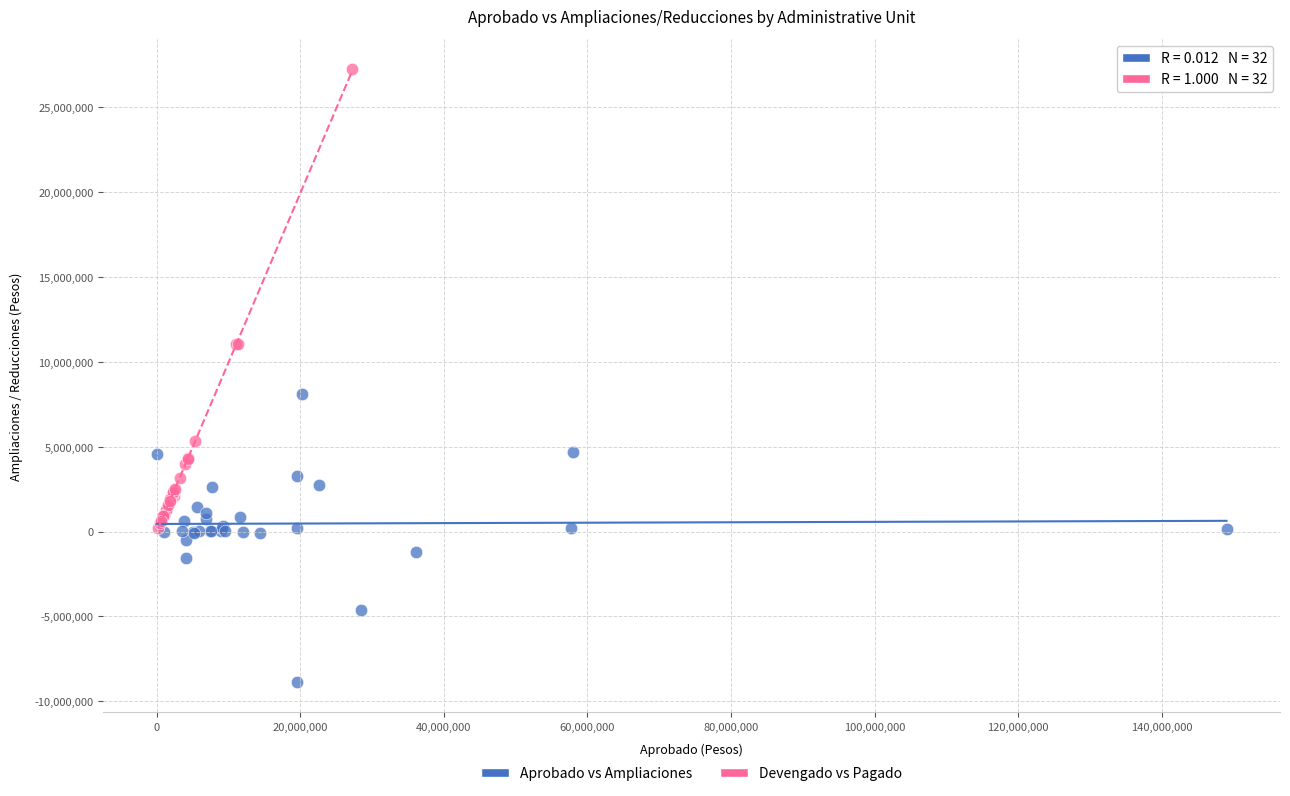

Which series contains the highest Y value?

Devengado vs Pagado